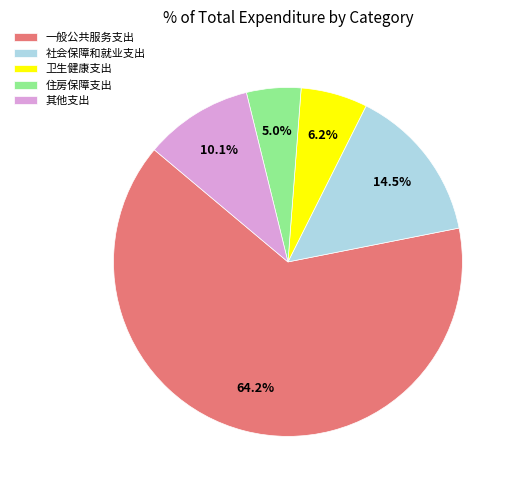

To the nearest percent, what is the average slice percentage?

20%